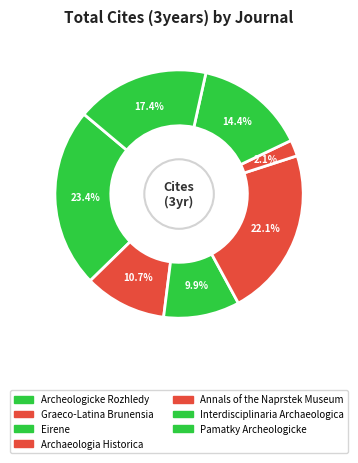

What is the ratio of the value at Annals of the Naprstek Museum to the value at Eirene?

0.2